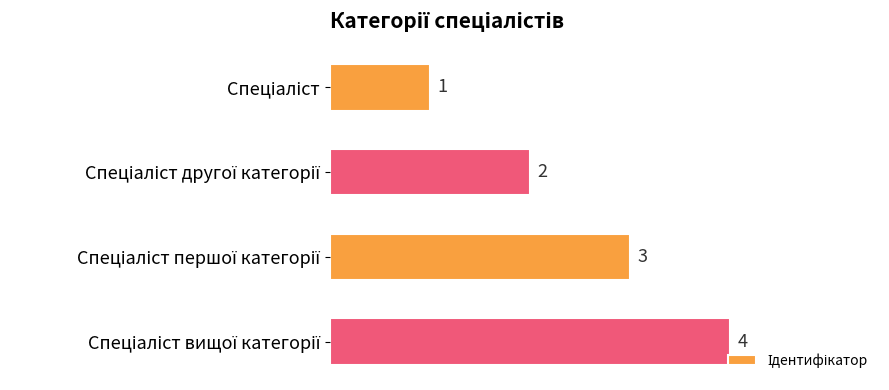

Count the values in the range 2 to 4.

3